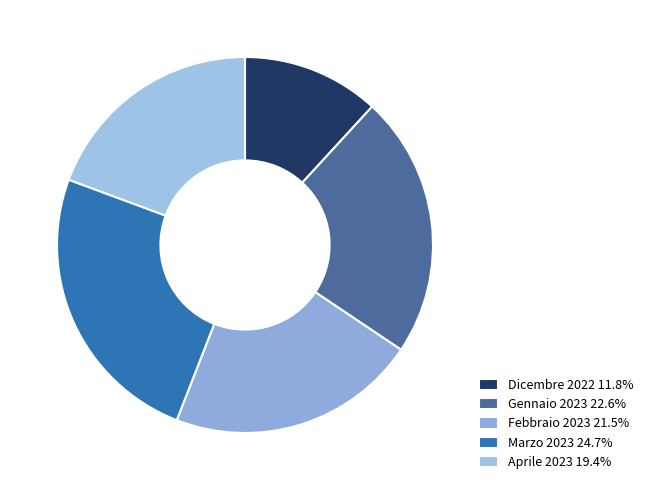

How many slices are in this pie chart?

5